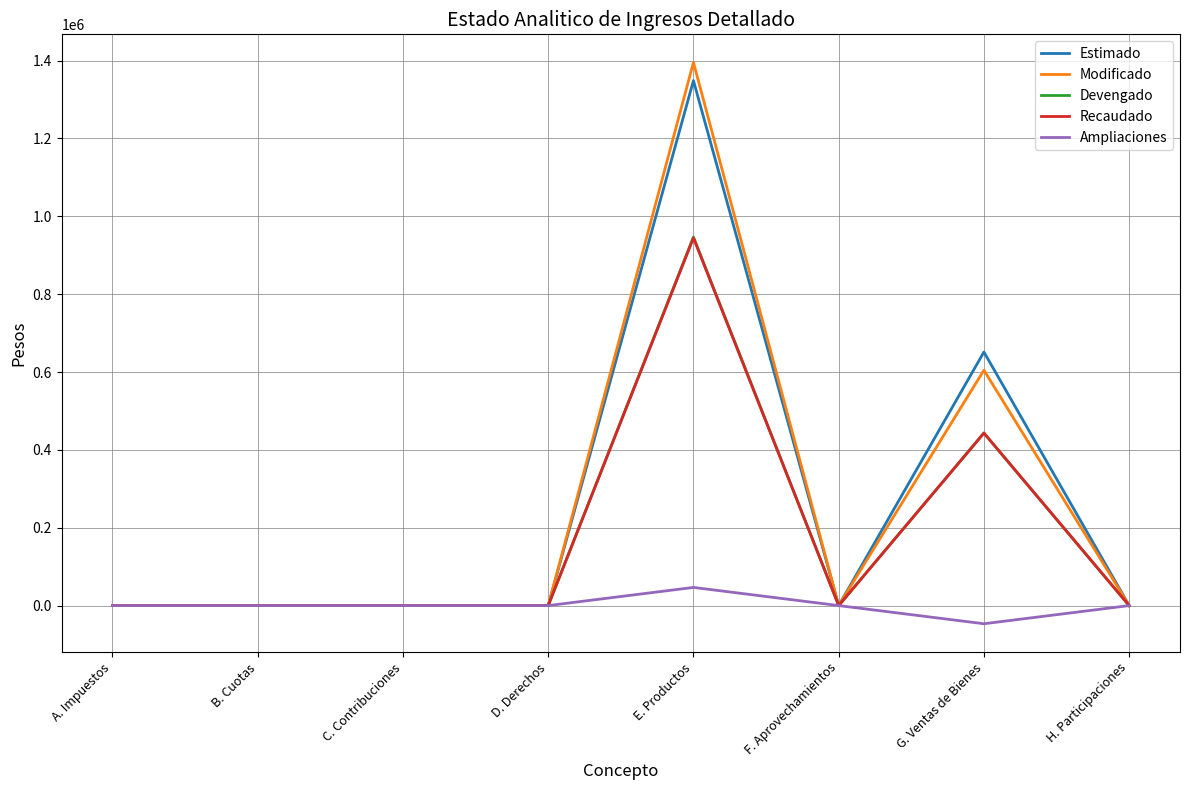

How many series are shown in this chart?

5